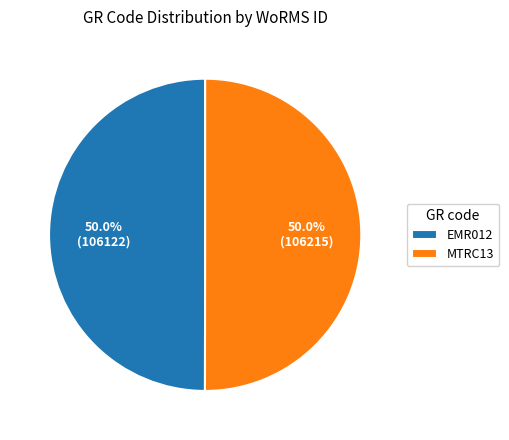

What percentage do MTRC13 and EMR012 together represent?

100.0%